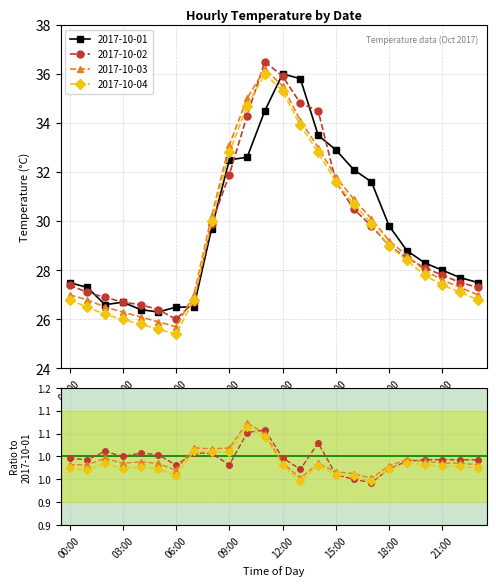

What position from the right is 20:00?

4